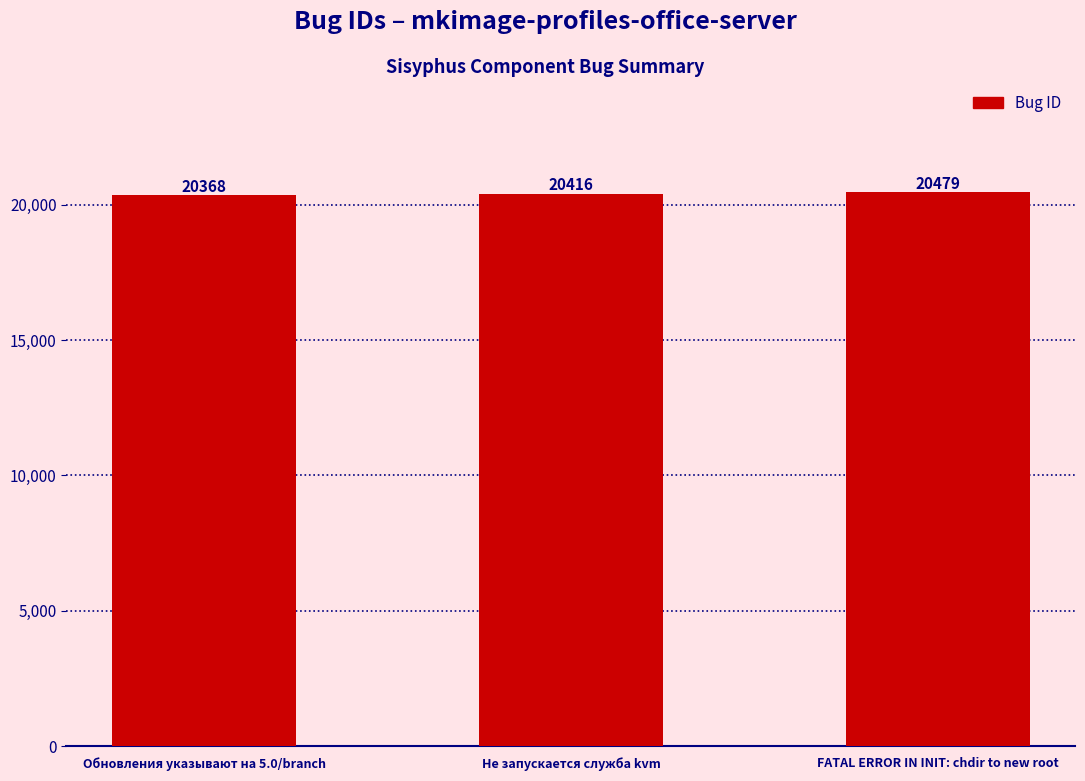

What is the value of the 2nd bar from the left?

20416